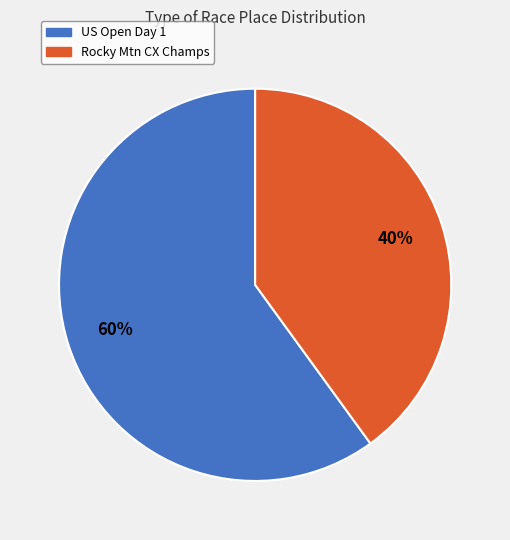

Approximately how many times larger is the value at Rocky Mtn CX Champs compared to US Open Day 1?

0.7